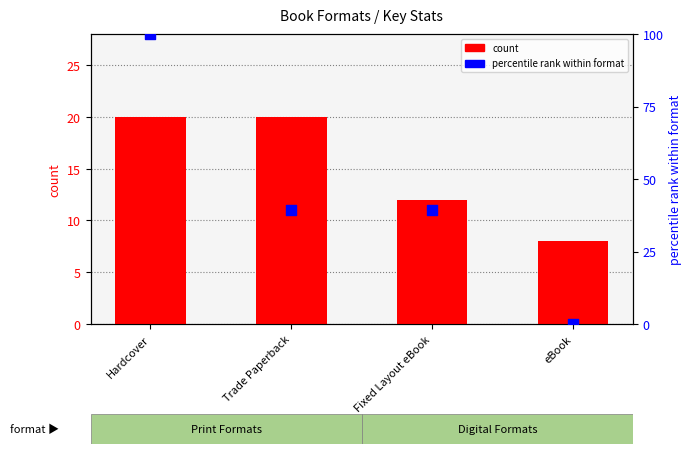

At how many categories does at least one series exceed 4?

4